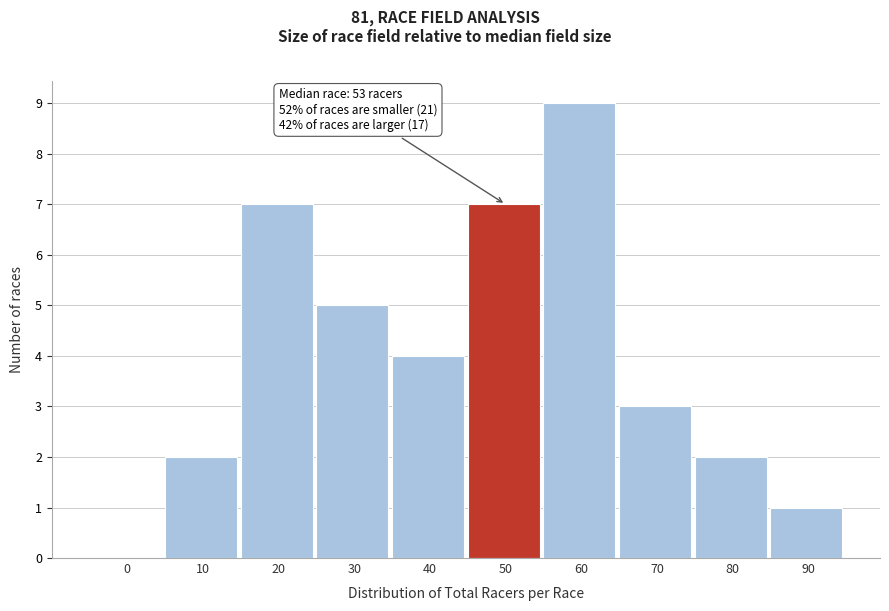

Reading right to left, transcribe all the data shown in this chart.

90=1	80=2	70=3	60=9	50=7	40=4	30=5	20=7	10=2	0=0